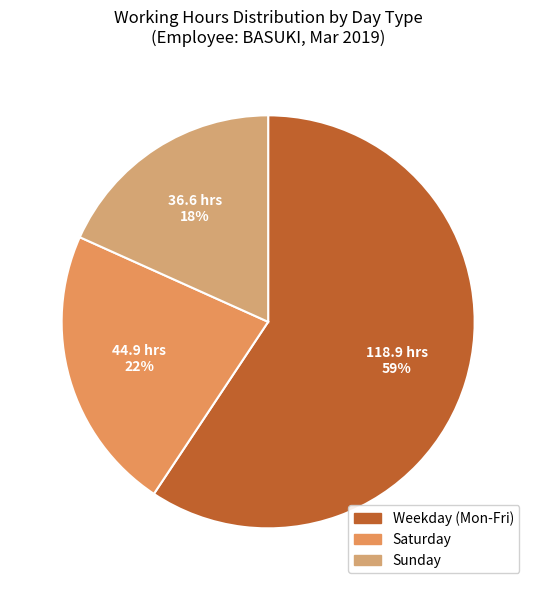

How many segments does this pie chart have?

3